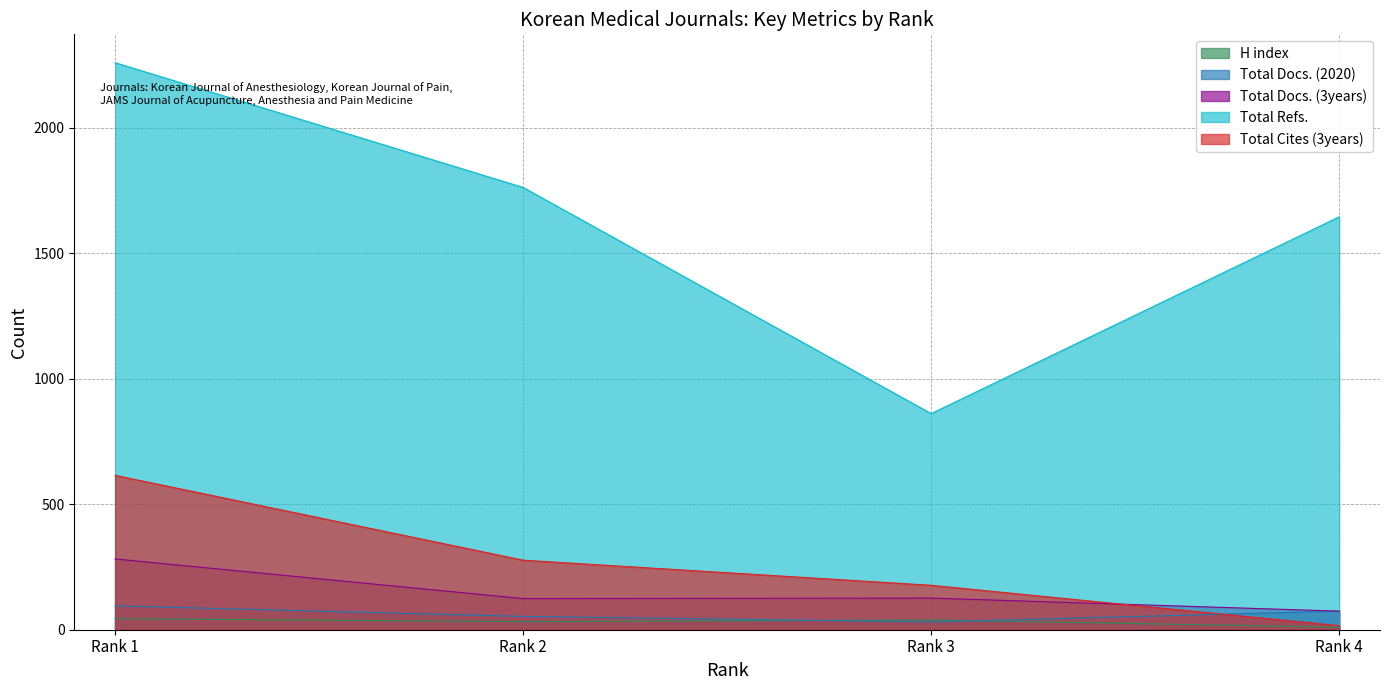

What is the sum of the Total Docs. (3years) values at Rank 2 and Rank 3?

250